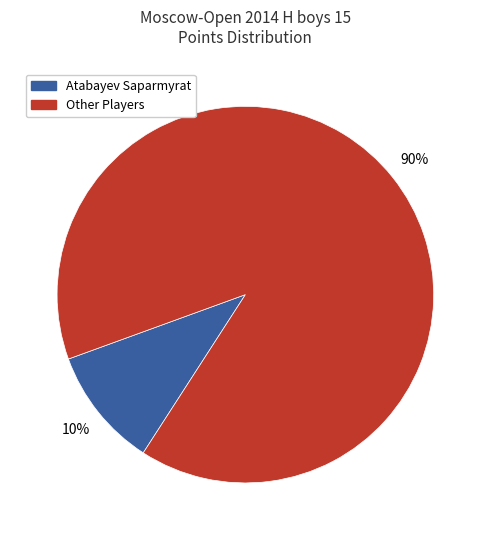

True or false: Atabayev Saparmyrat accounts for 10% of the total.

True